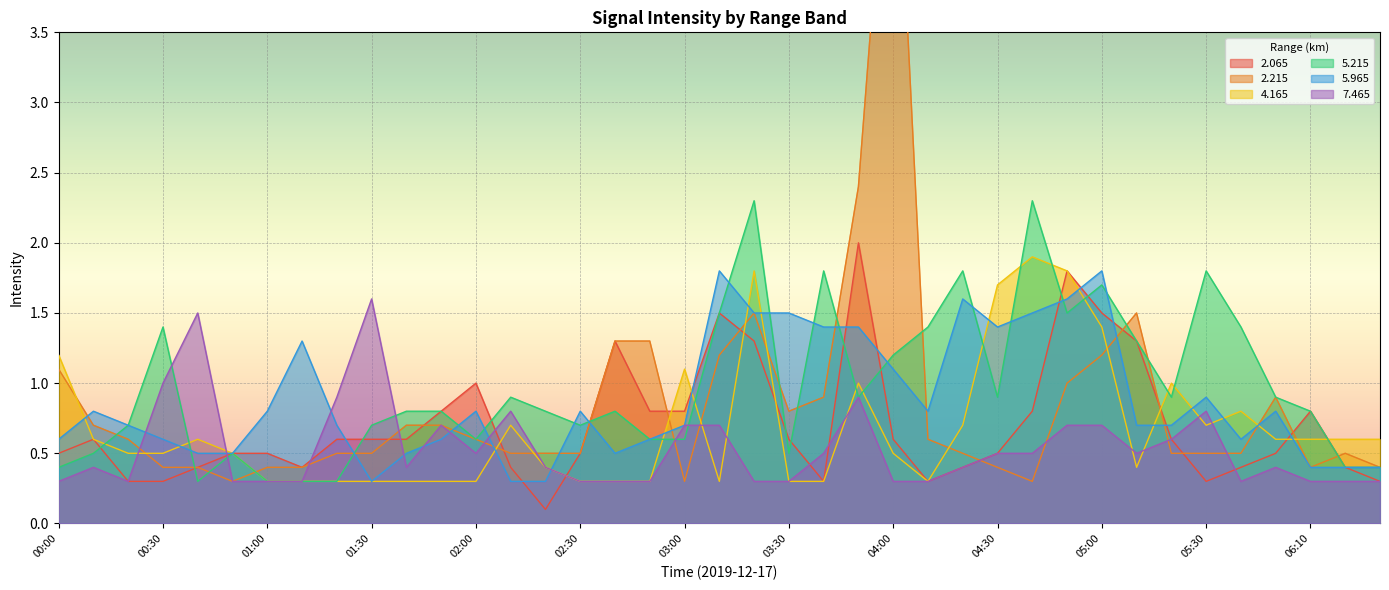

Reading right to left, extract all data points from this chart.

  2.065: 0.3	0.4	0.8	0.5	0.4	0.3	0.6	1.3	1.5	1.8	0.8	0.5	0.4	0.3	0.6	2.0	0.3	0.6	1.3	1.5	0.8	0.8	1.3	0.5	0.1	0.4	1.0	0.8	0.6	0.6	0.6	0.4	0.5	0.5	0.4	0.3	0.3	0.6	0.5
  2.215: 0.4	0.5	0.4	0.9	0.5	0.5	0.5	1.5	1.2	1.0	0.3	0.4	0.5	0.6	5.6	2.4	0.9	0.8	1.5	1.2	0.3	1.3	1.3	0.5	0.5	0.5	0.6	0.7	0.7	0.5	0.5	0.4	0.4	0.3	0.4	0.4	0.6	0.7	1.1
  4.165: 0.6	0.6	0.6	0.6	0.8	0.7	1.0	0.4	1.4	1.8	1.9	1.7	0.7	0.3	0.5	1.0	0.3	0.3	1.8	0.3	1.1	0.3	0.3	0.3	0.4	0.7	0.3	0.3	0.3	0.3	0.3	0.3	0.3	0.5	0.6	0.5	0.5	0.6	1.2
  5.215: 0.4	0.4	0.8	0.9	1.4	1.8	0.9	1.3	1.7	1.5	2.3	0.9	1.8	1.4	1.2	0.9	1.8	0.5	2.3	1.5	0.6	0.6	0.8	0.7	0.8	0.9	0.6	0.8	0.8	0.7	0.3	0.3	0.3	0.5	0.3	1.4	0.7	0.5	0.4
  5.965: 0.4	0.4	0.4	0.8	0.6	0.9	0.7	0.7	1.8	1.6	1.5	1.4	1.6	0.8	1.1	1.4	1.4	1.5	1.5	1.8	0.7	0.6	0.5	0.8	0.3	0.3	0.8	0.6	0.5	0.3	0.7	1.3	0.8	0.5	0.5	0.6	0.7	0.8	0.6
  7.465: 0.3	0.3	0.3	0.4	0.3	0.8	0.6	0.5	0.7	0.7	0.5	0.5	0.4	0.3	0.3	0.9	0.5	0.3	0.3	0.7	0.7	0.3	0.3	0.3	0.4	0.8	0.5	0.7	0.4	1.6	0.9	0.3	0.3	0.3	1.5	1.0	0.3	0.4	0.3